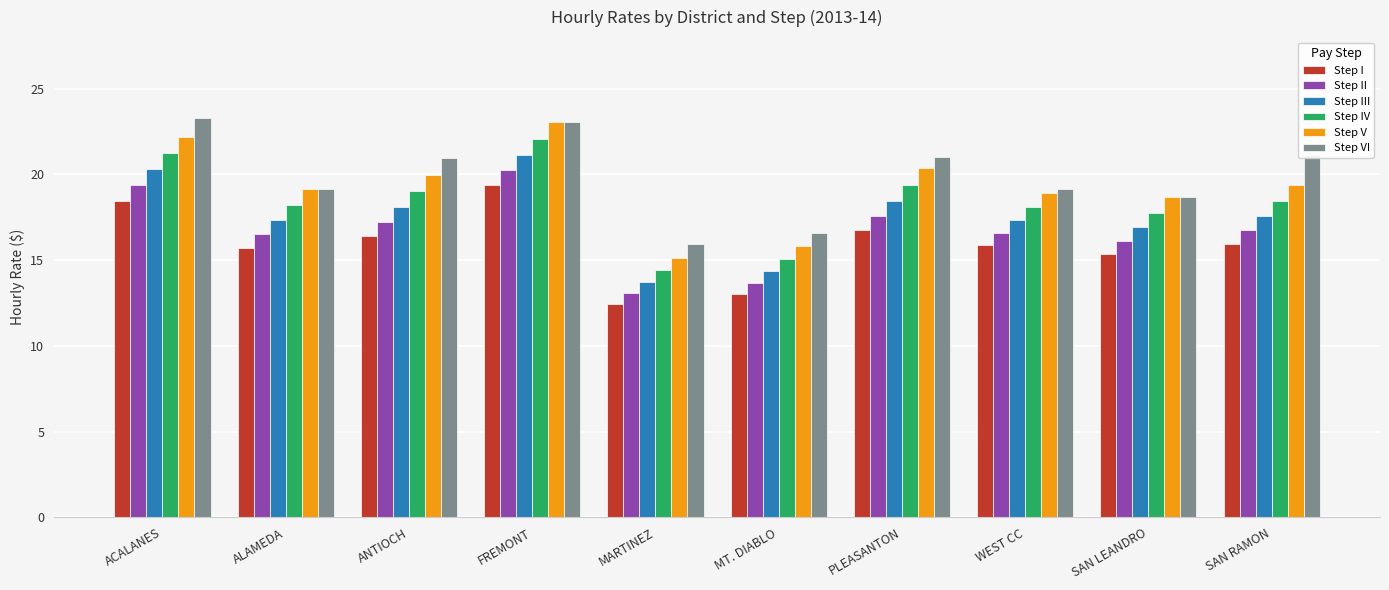

Rank the series by their maximum value, from lowest to highest.

Step I, Step II, Step III, Step IV, Step V, Step VI